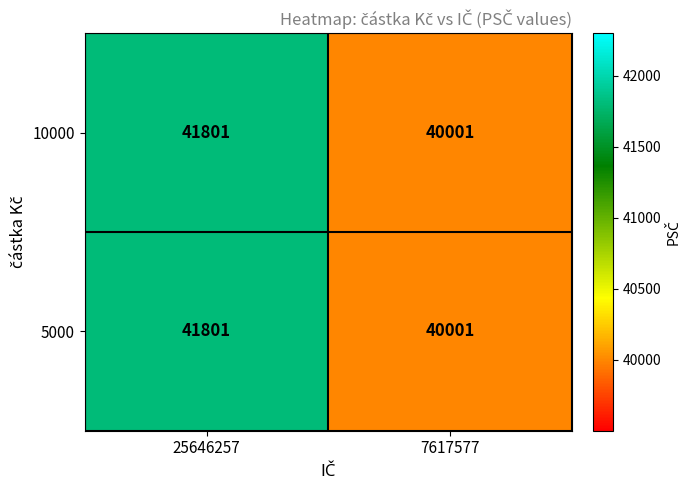

List the labels in order of 5000 value, smallest first.

7617577, 25646257